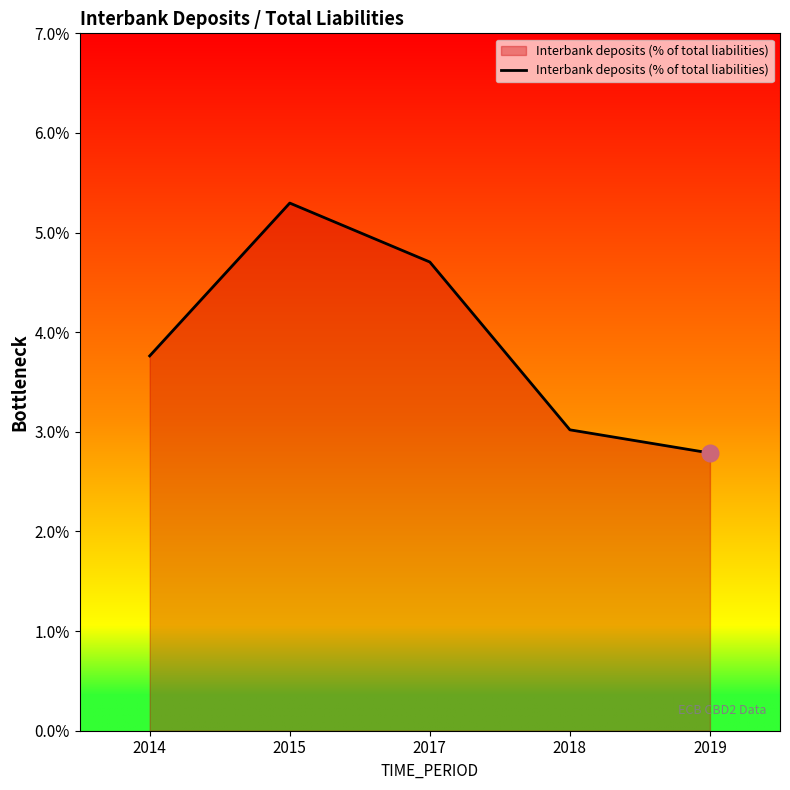

Which has a higher value, 2017 or 2018?

2017